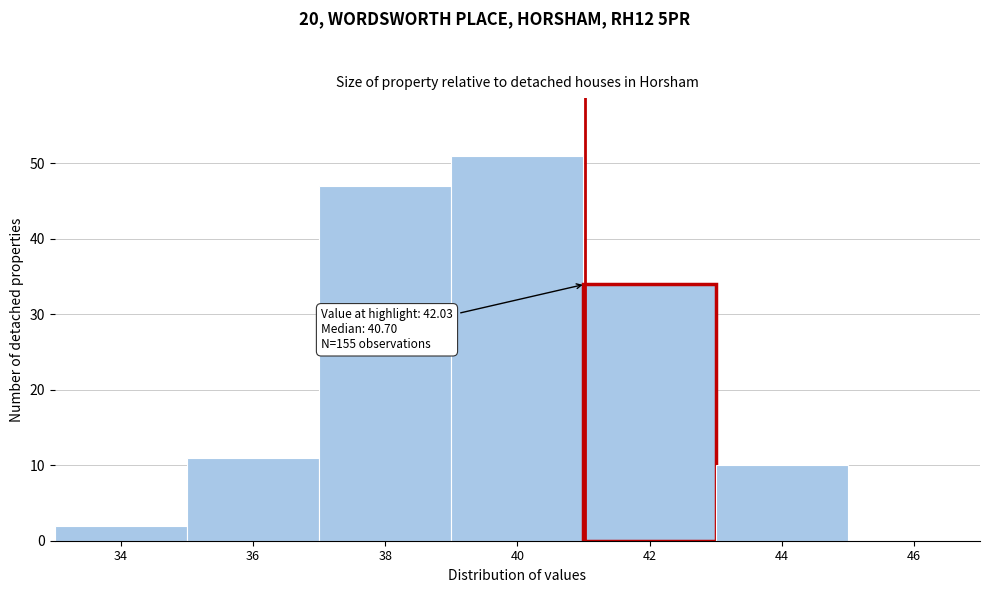

Reading left to right, extract all data points from this chart.

34=2	36=11	38=47	40=51	42=34	44=10	46=0